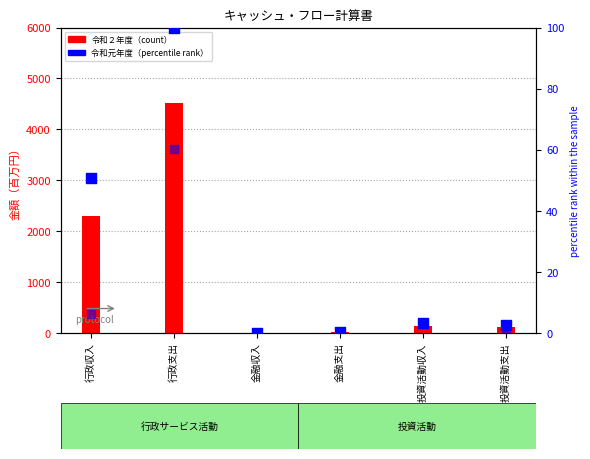

Which series reaches the minimum Y coordinate?

令和元年度 %